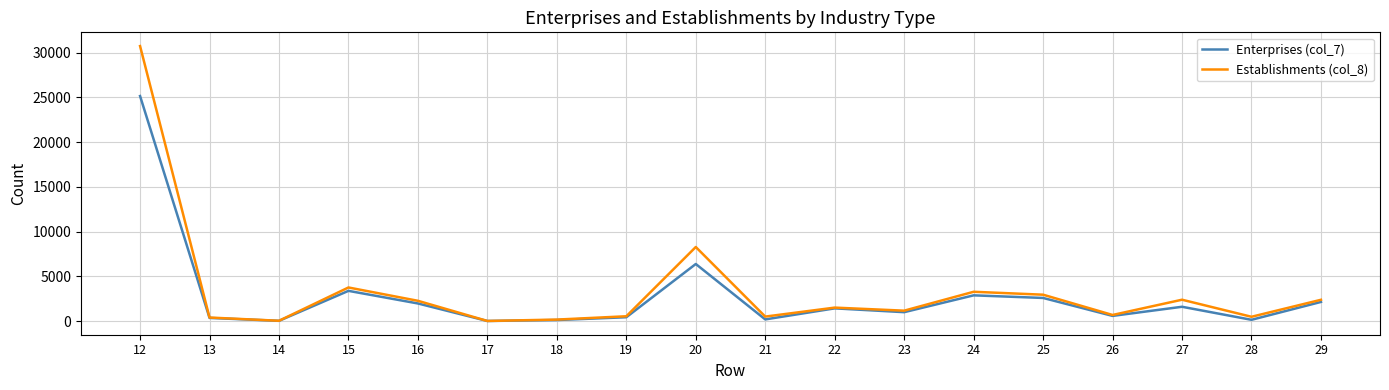

Between 15 and 23, which series saw the biggest shift?

Establishments (col_8)